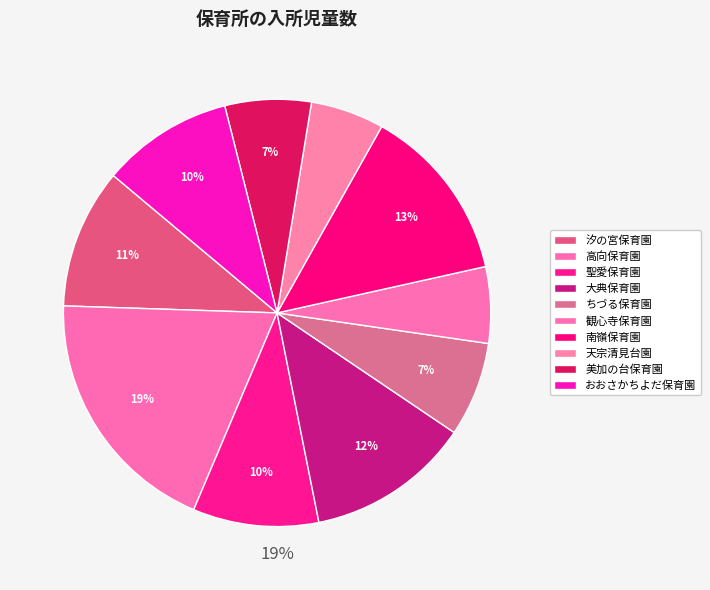

Is it true that おおさかちよだ保育園 is 4% of the pie?

False